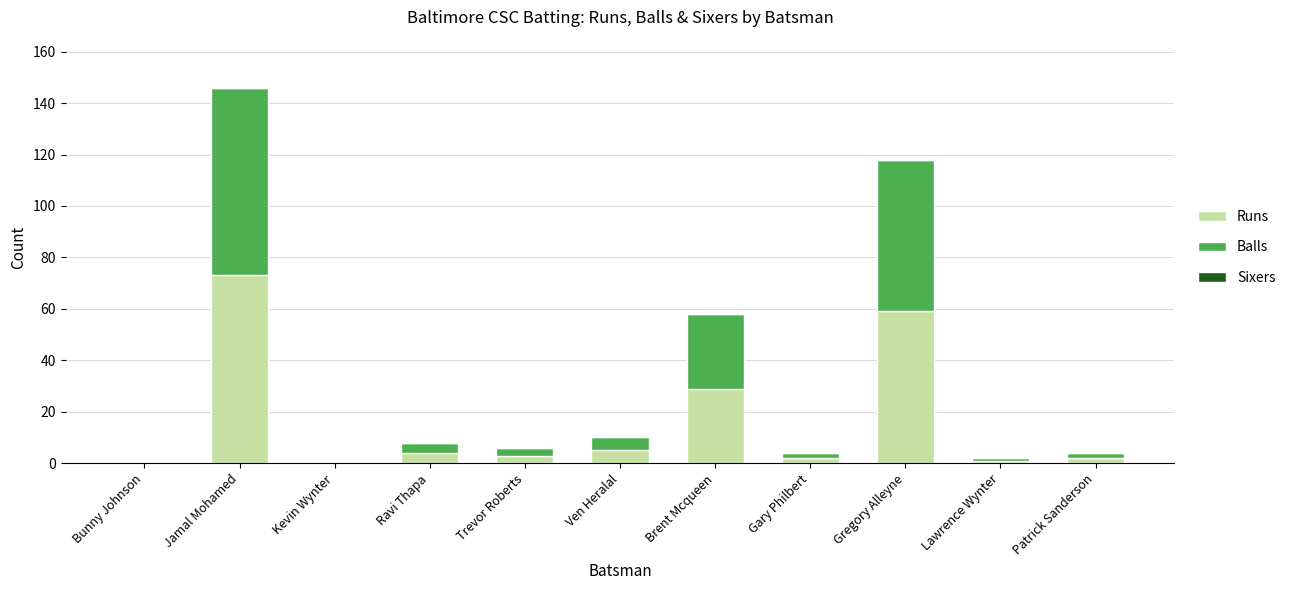

What is the difference between the Runs values at Brent Mcqueen and Trevor Roberts?

26